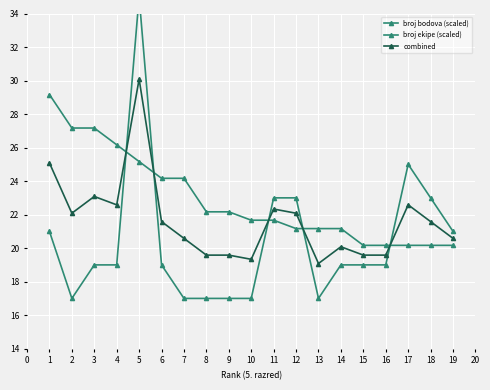

Rank the series by their average value, from lowest to highest.

broj ekipe (scaled), combined, broj bodova (scaled)